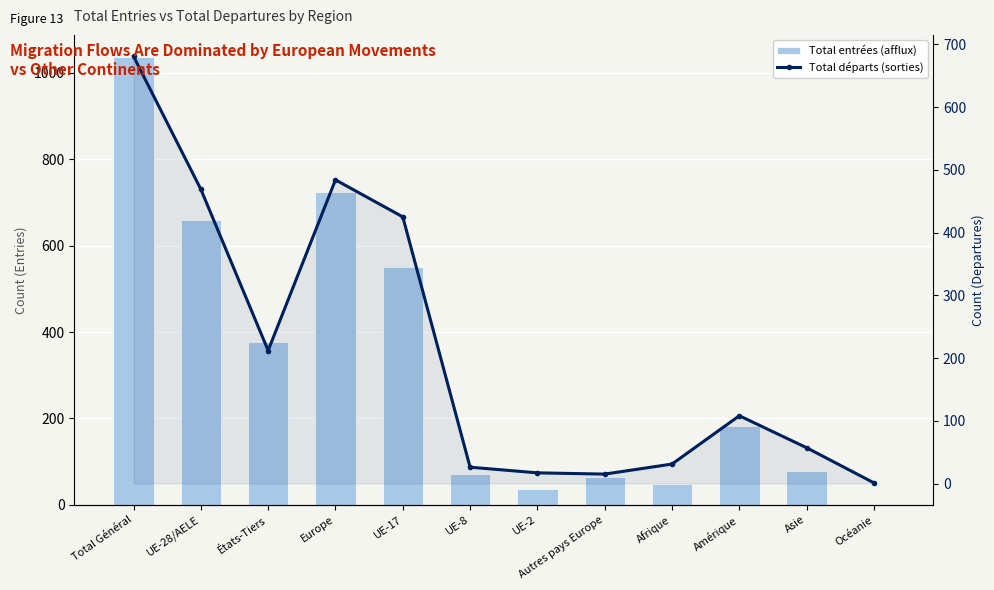

At which category is the sum across all series the highest?

Total Général